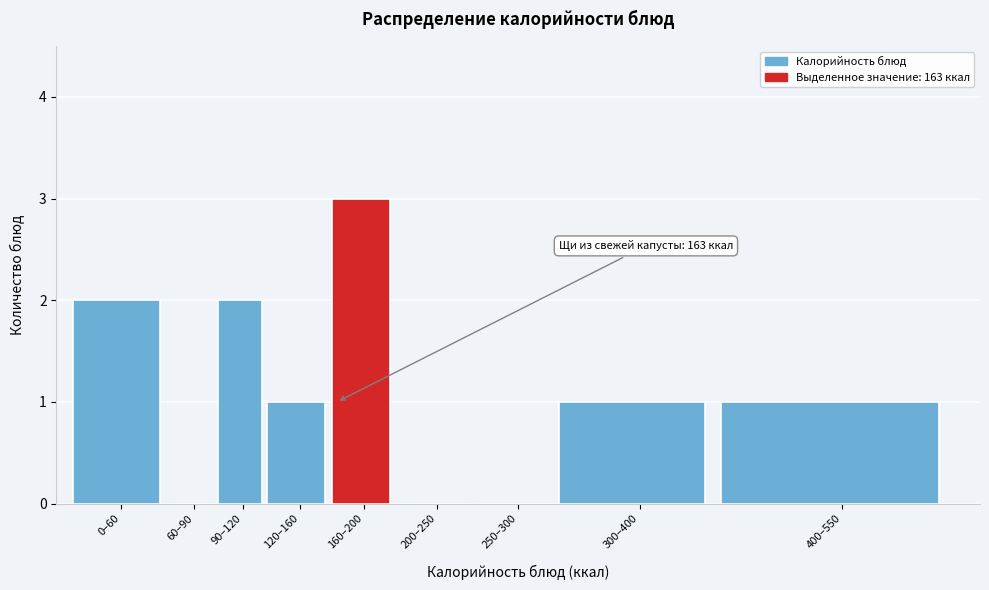

Reading left to right, list all the values displayed in this chart.

0–60=2	60–90=0	90–120=2	120–160=1	160–200=3	200–250=0	250–300=0	300–400=1	400–550=1